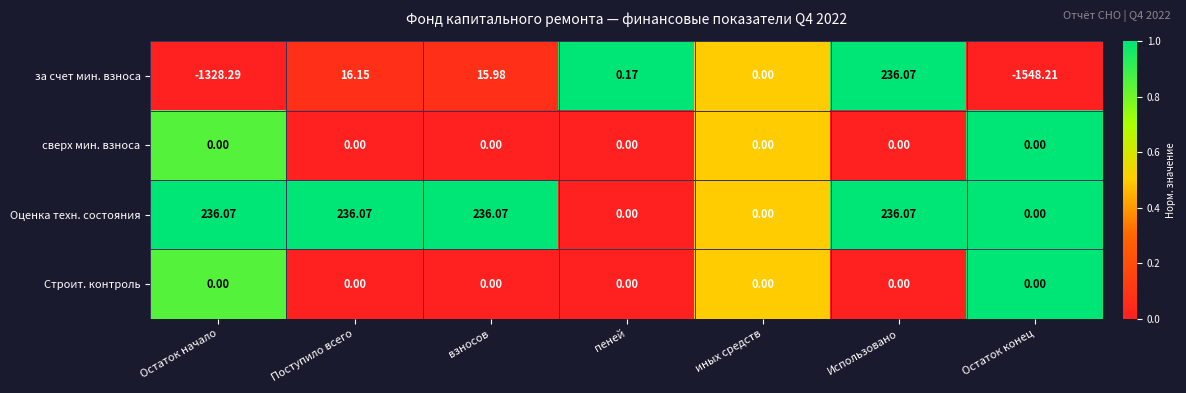

At which category is the sum across all series the highest?

Использовано